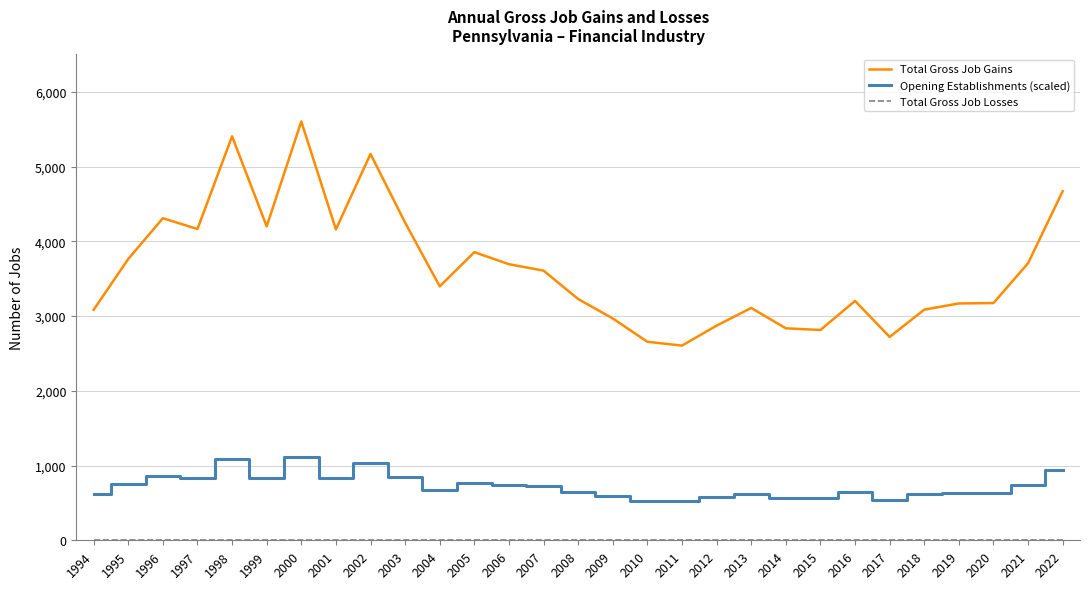

At which category is the sum across all series the highest?

2000